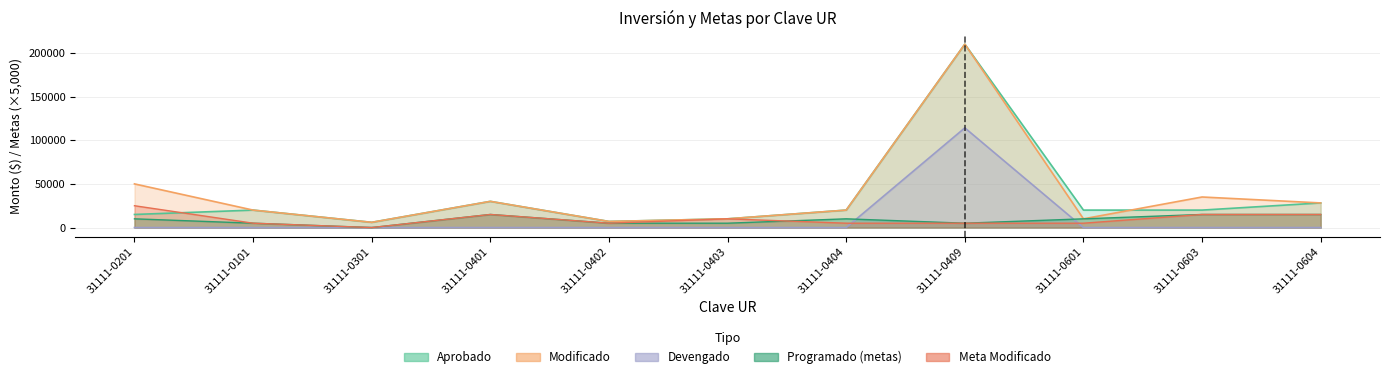

What position from the left is 31111-0604?

11